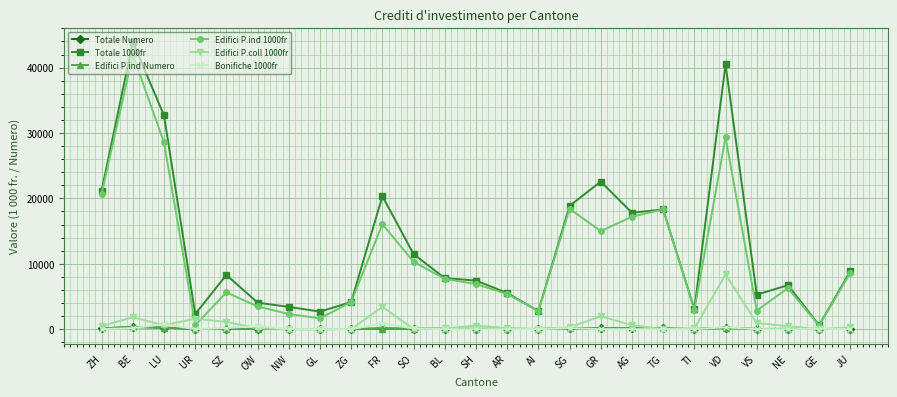

Which series has the largest total across all categories?

Totale 1000fr